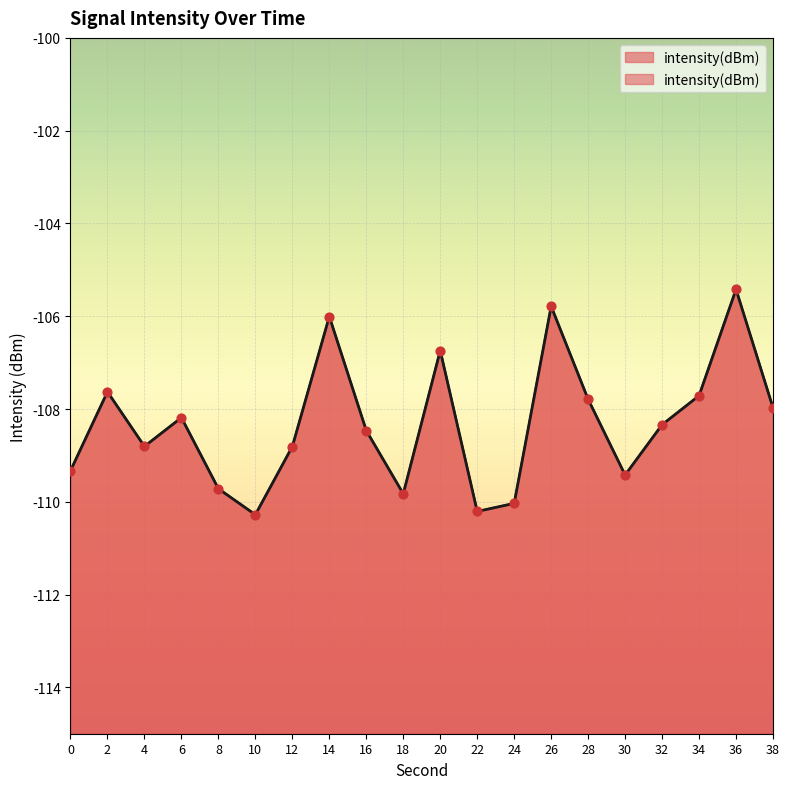

What is the change in value from 20 to 38?

-1.2